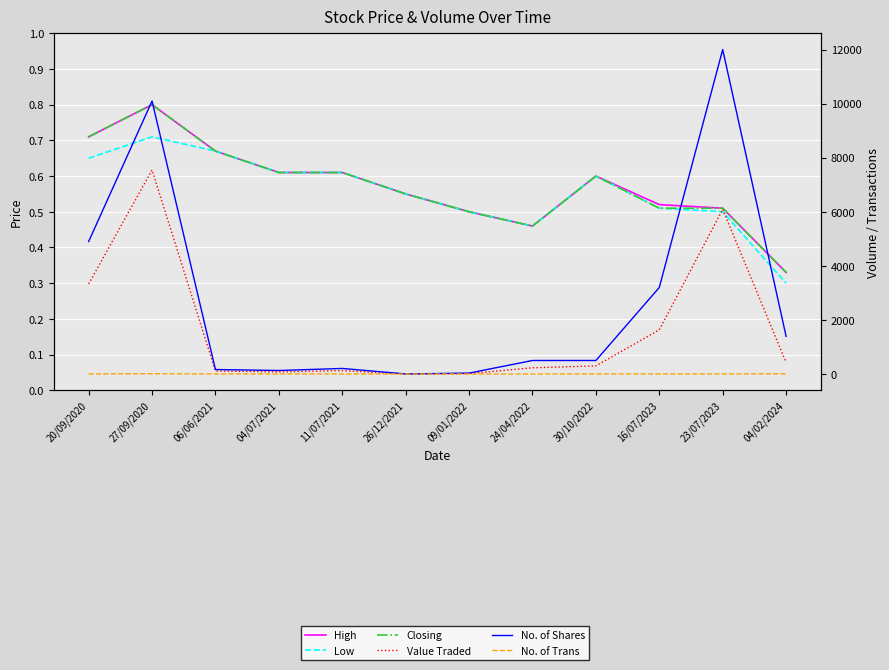

Is it true that Value Traded equals 6090.0 at 23/07/2023?

True